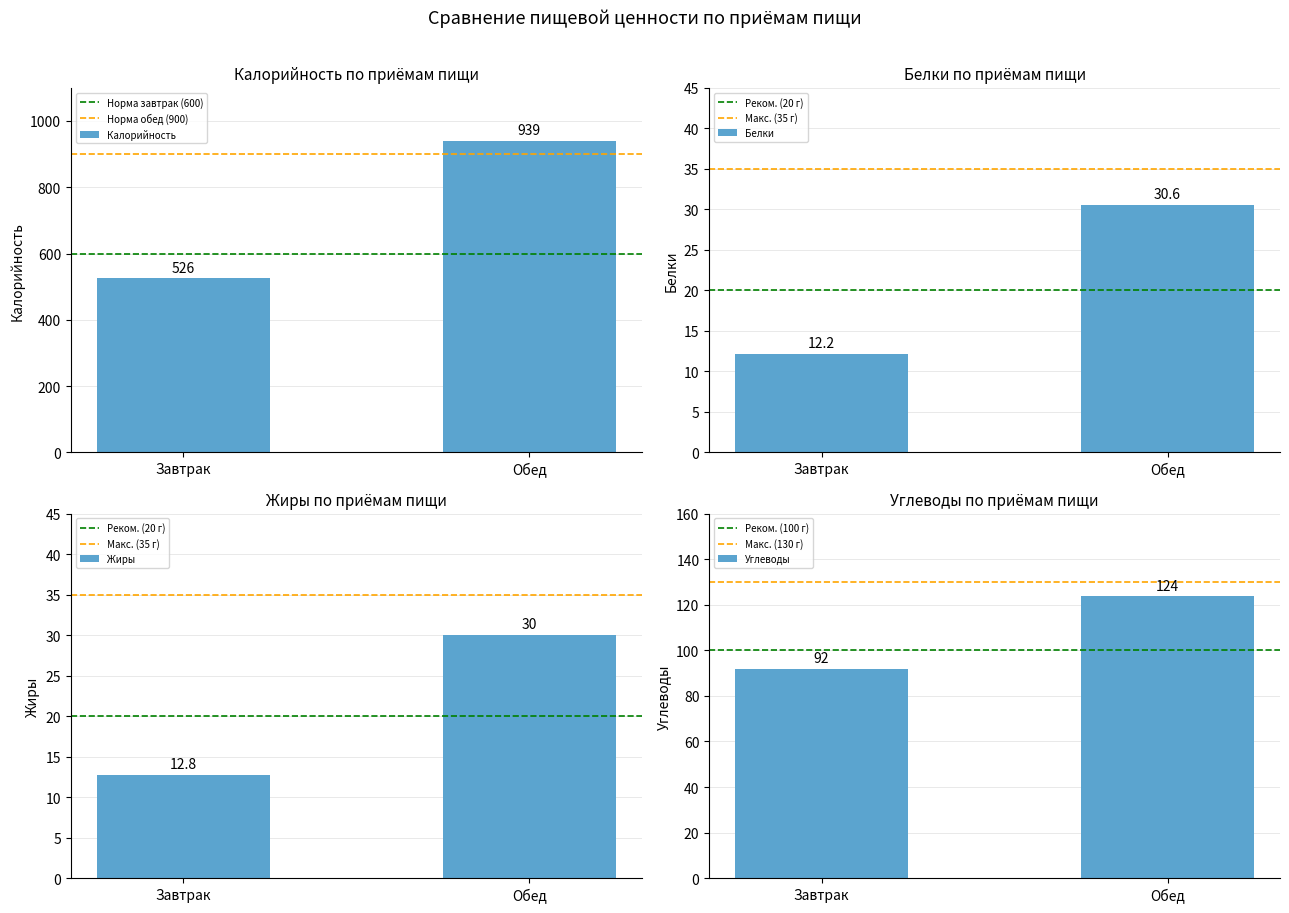

Reading left to right, transcribe all the data shown in this chart.

Калорийность: Завтрак=525.5	Обед=939.3
Белки: Завтрак=12.2	Обед=30.6
Жиры: Завтрак=12.8	Обед=30.0
Углеводы: Завтрак=92.0	Обед=123.7